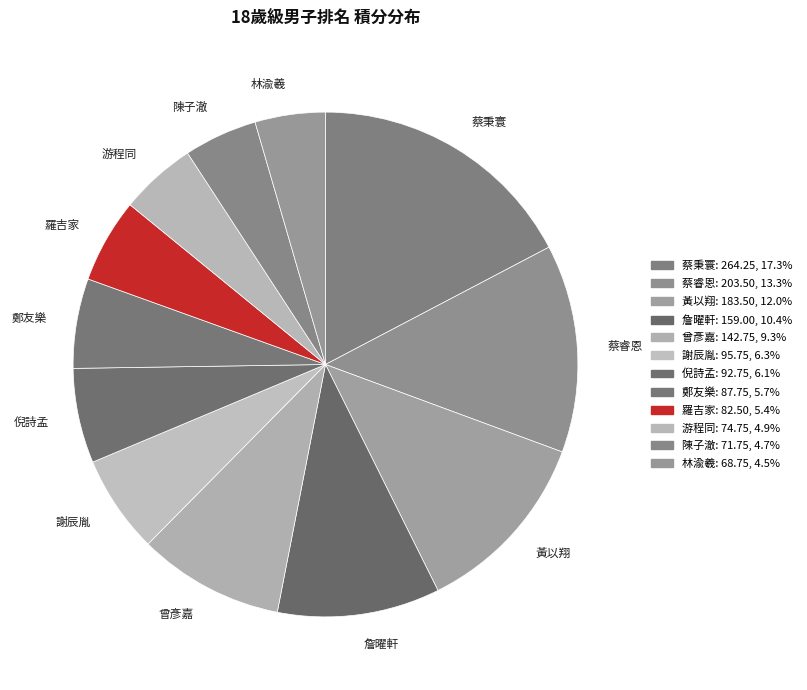

Do 曾彥嘉 and 游程同 together represent more than half of the pie?

No